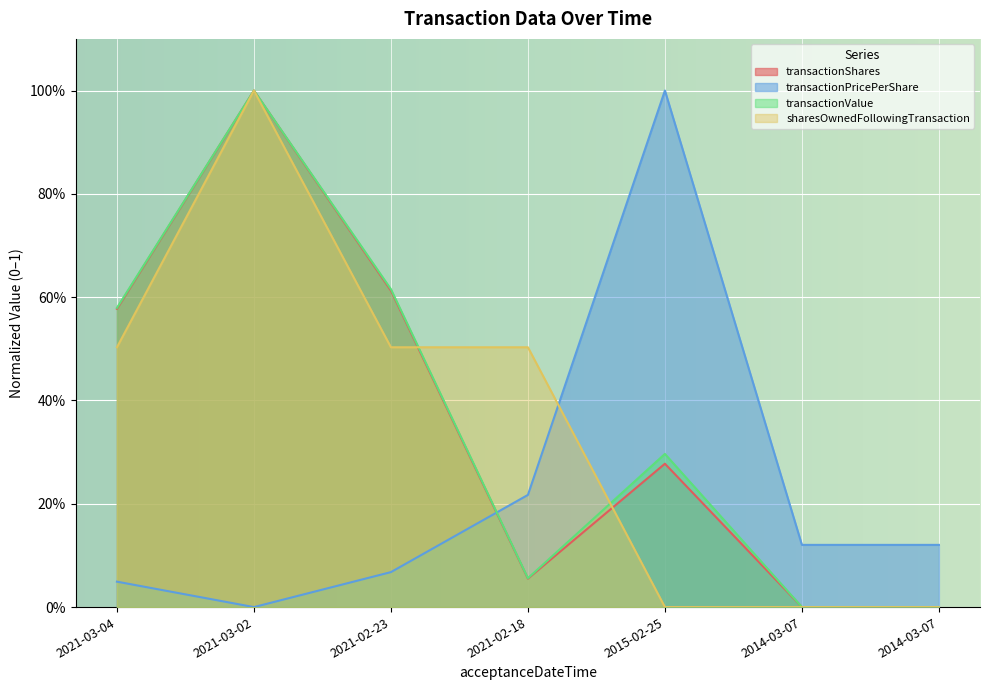

Rank the series at 2015-02-25 from highest to lowest value.

transactionPricePerShare, transactionValue, transactionShares, sharesOwnedFollowingTransaction